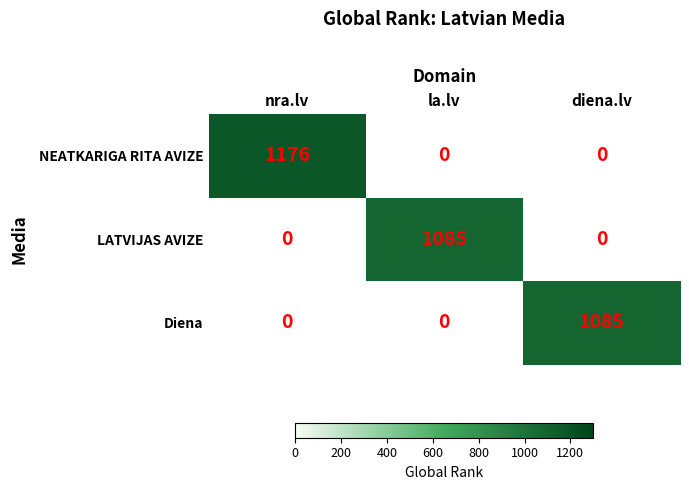

Which category has the highest value across all series?

nra.lv